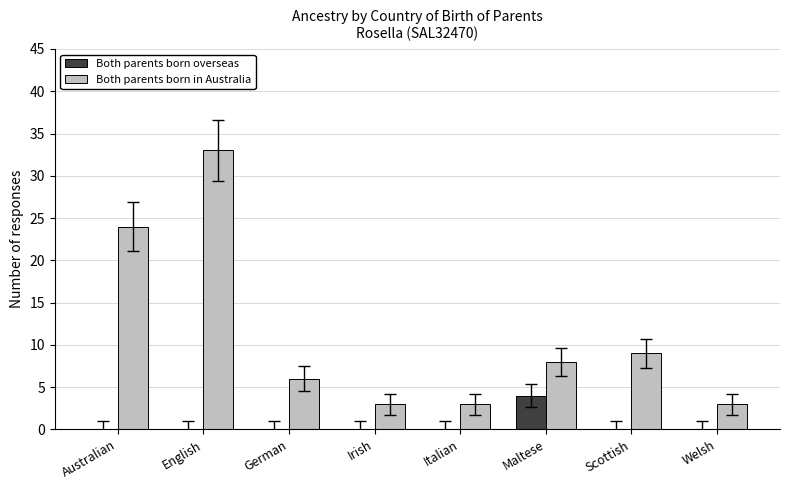

At which category is the sum across all series the highest?

English